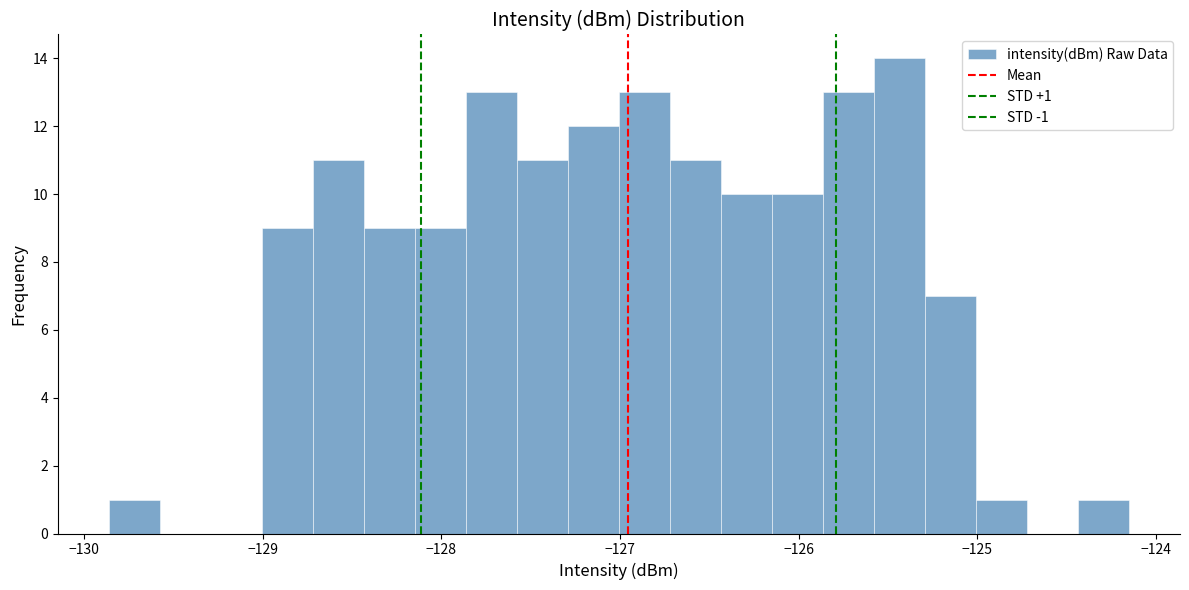

Around what value on the x-axis is the tallest bar? Give the approximate position of its centre, as read against the axis.

-125.4